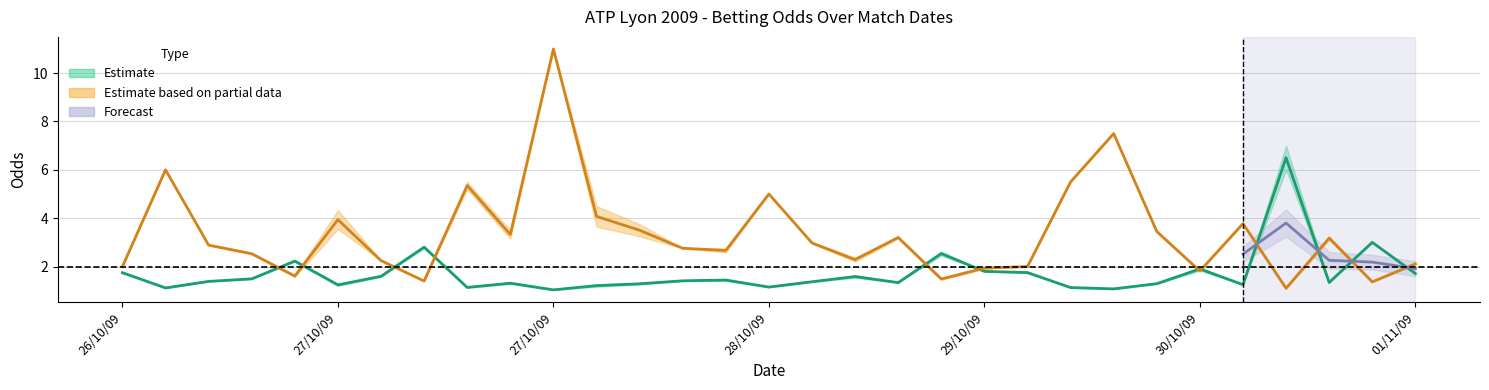

Does the chart have visible grid lines?

Yes